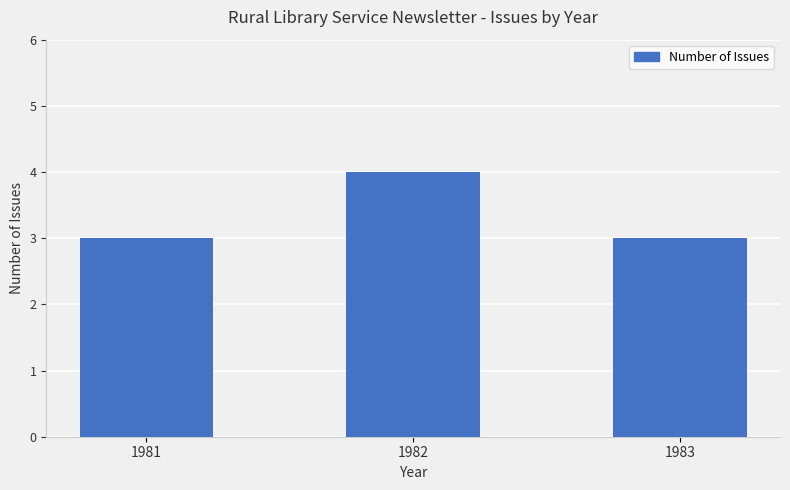

True or false: the data shows 6 at 1982.

False